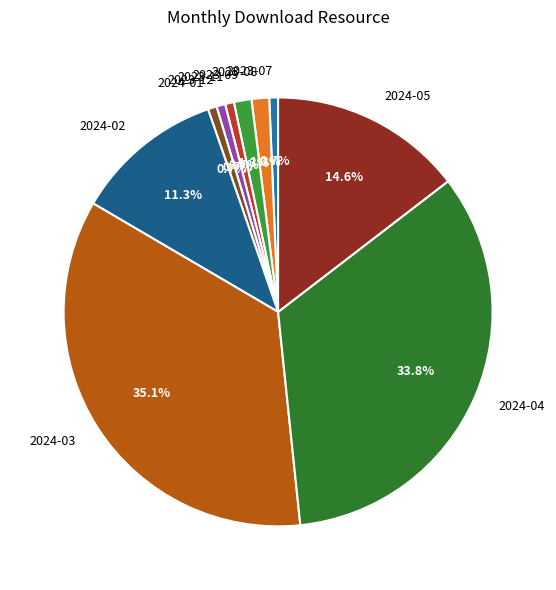

Does any single category account for the majority?

No